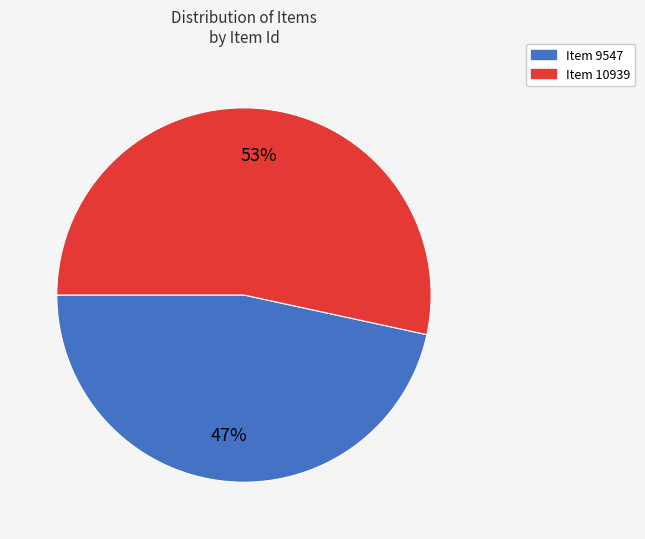

Which category has the smallest portion of the pie?

Item 9547